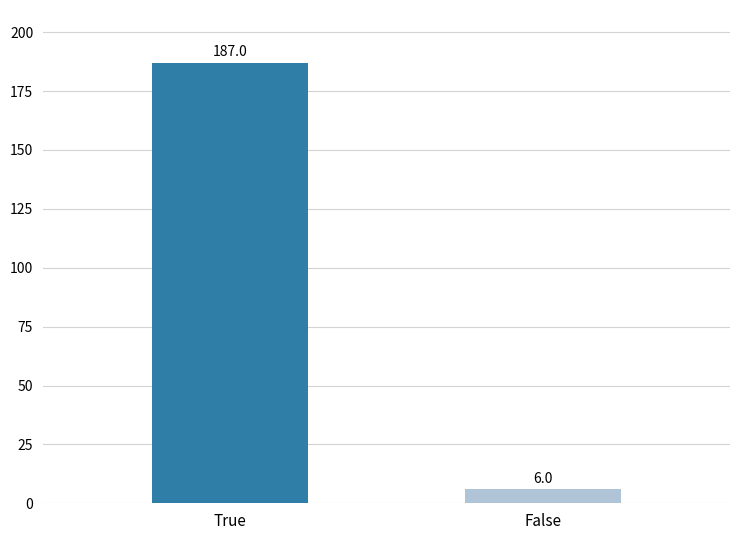

What is the difference between the values at True and False?

181